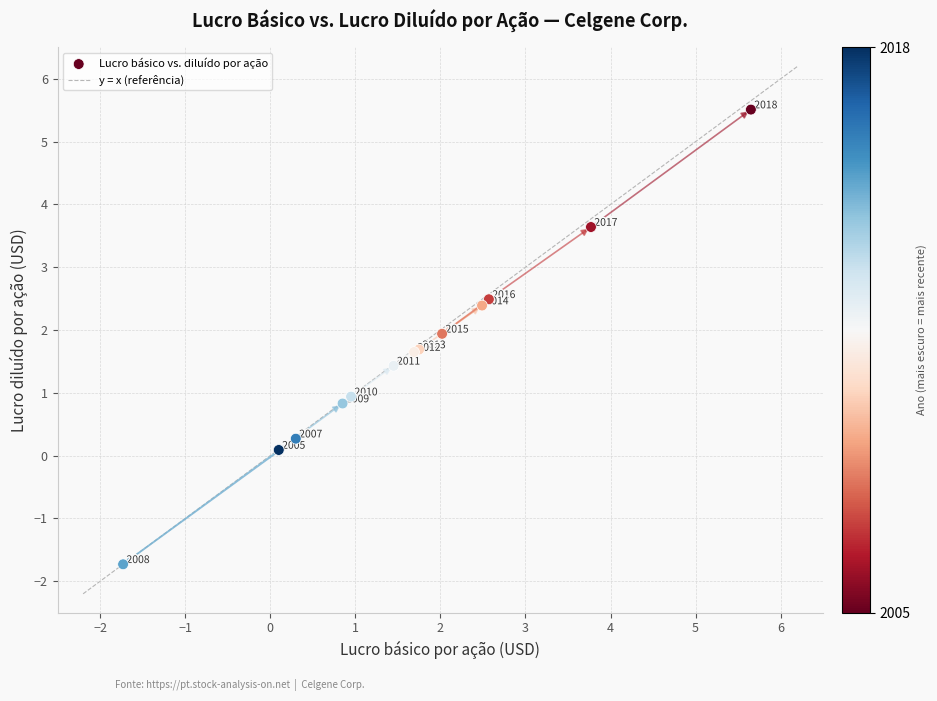

What Y value in the scatter plot is closest to 1?

0.9